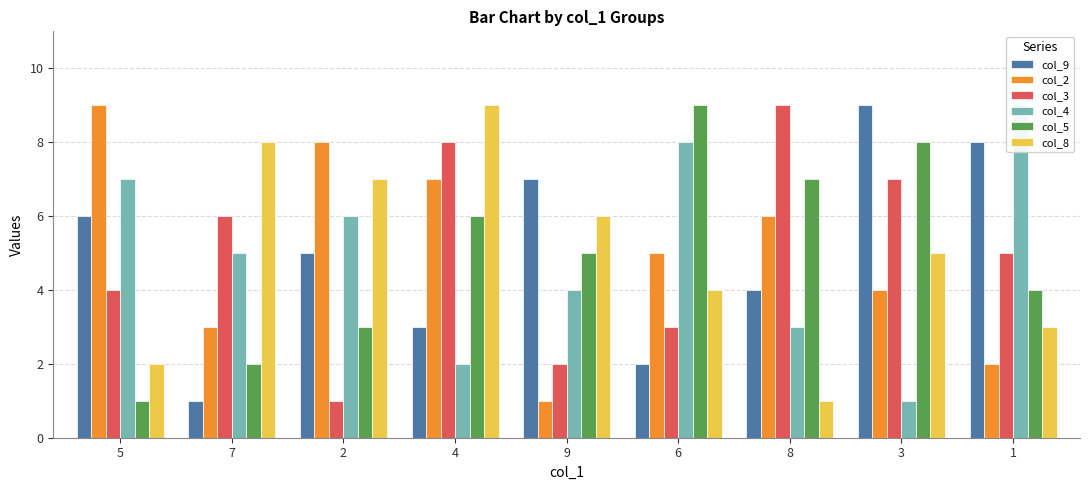

Which series has the largest range (max minus min)?

col_9